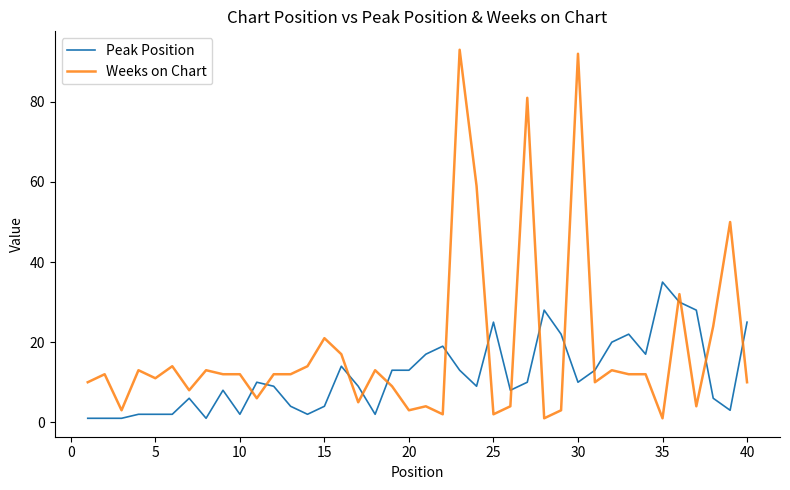

Reading right to left, what are all the values shown in this chart?

Peak Position: 25	3	6	28	30	35	17	22	20	13	10	22	28	10	8	25	9	13	19	17	13	13	2	9	14	4	2	4	9	10	2	8	1	6	2	2	2	1	1	1
Weeks on Chart: 10	50	24	4	32	1	12	12	13	10	92	3	1	81	4	2	59	93	2	4	3	9	13	5	17	21	14	12	12	6	12	12	13	8	14	11	13	3	12	10